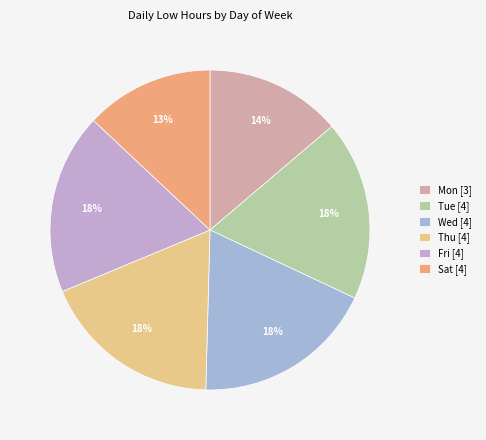

To the nearest percent, what is the difference between the largest and smallest slice percentages?

5%